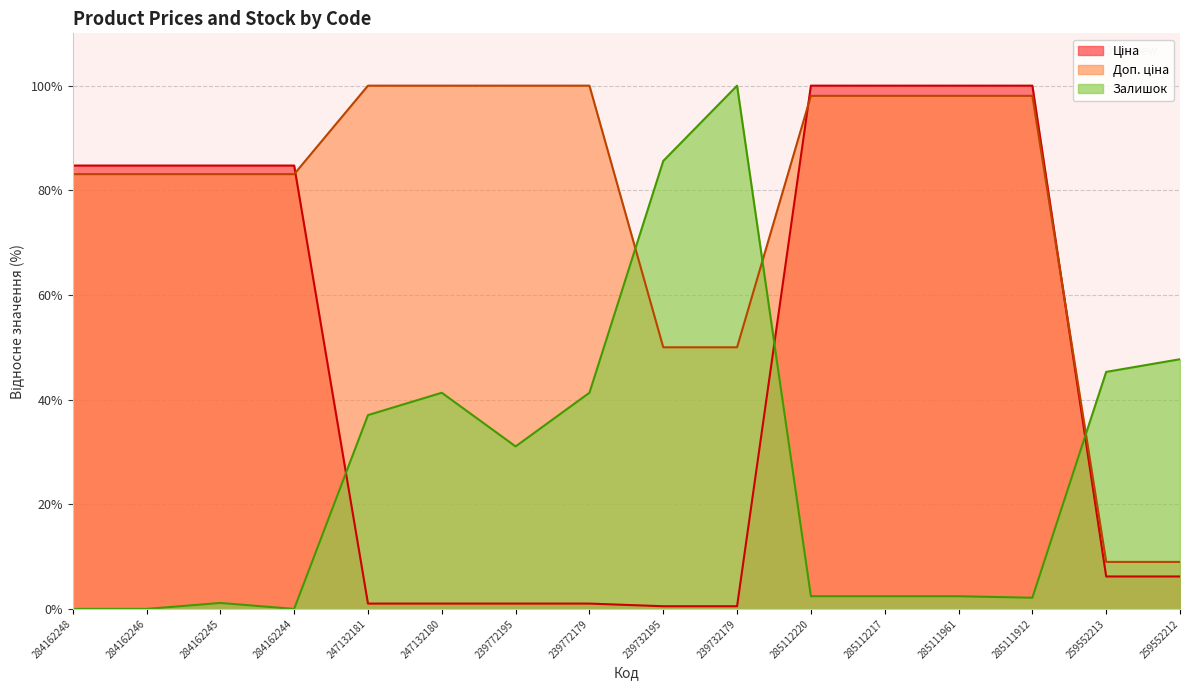

At which label does Доп. ціна first exceed 98?

247132181